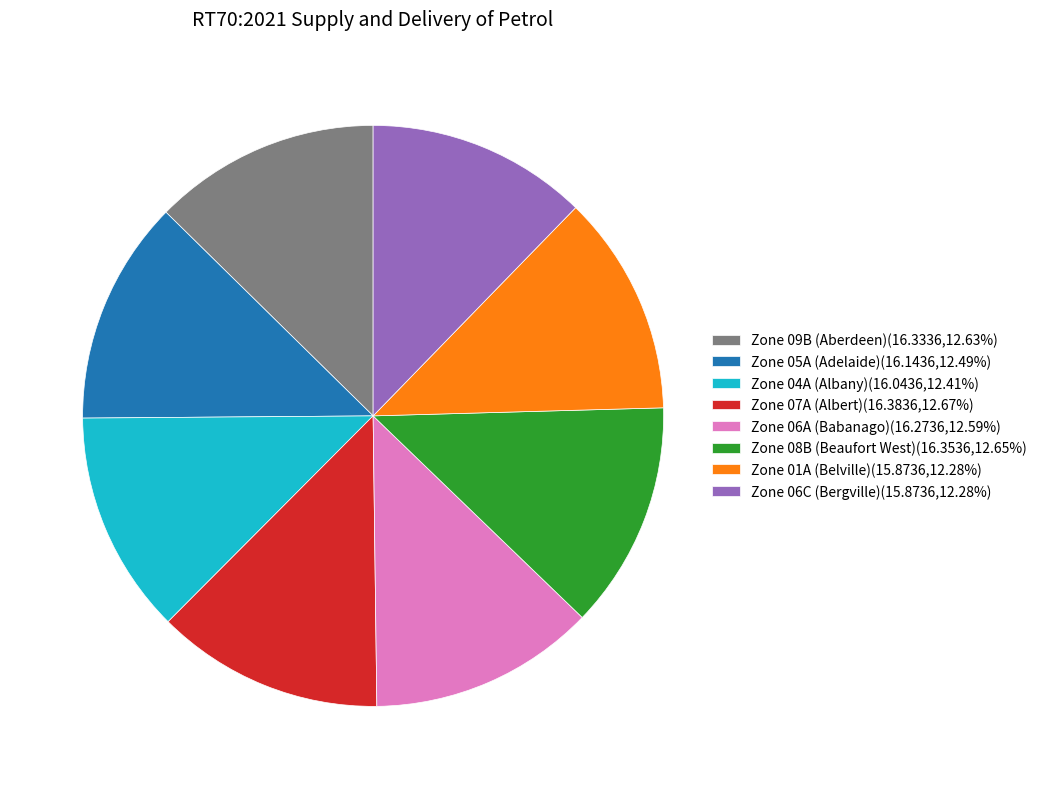

What is the ratio of the value at Zone 09B (Aberdeen)(16.3336,12.63%) to the value at Zone 08B (Beaufort West)(16.3536,12.65%)?

1.0